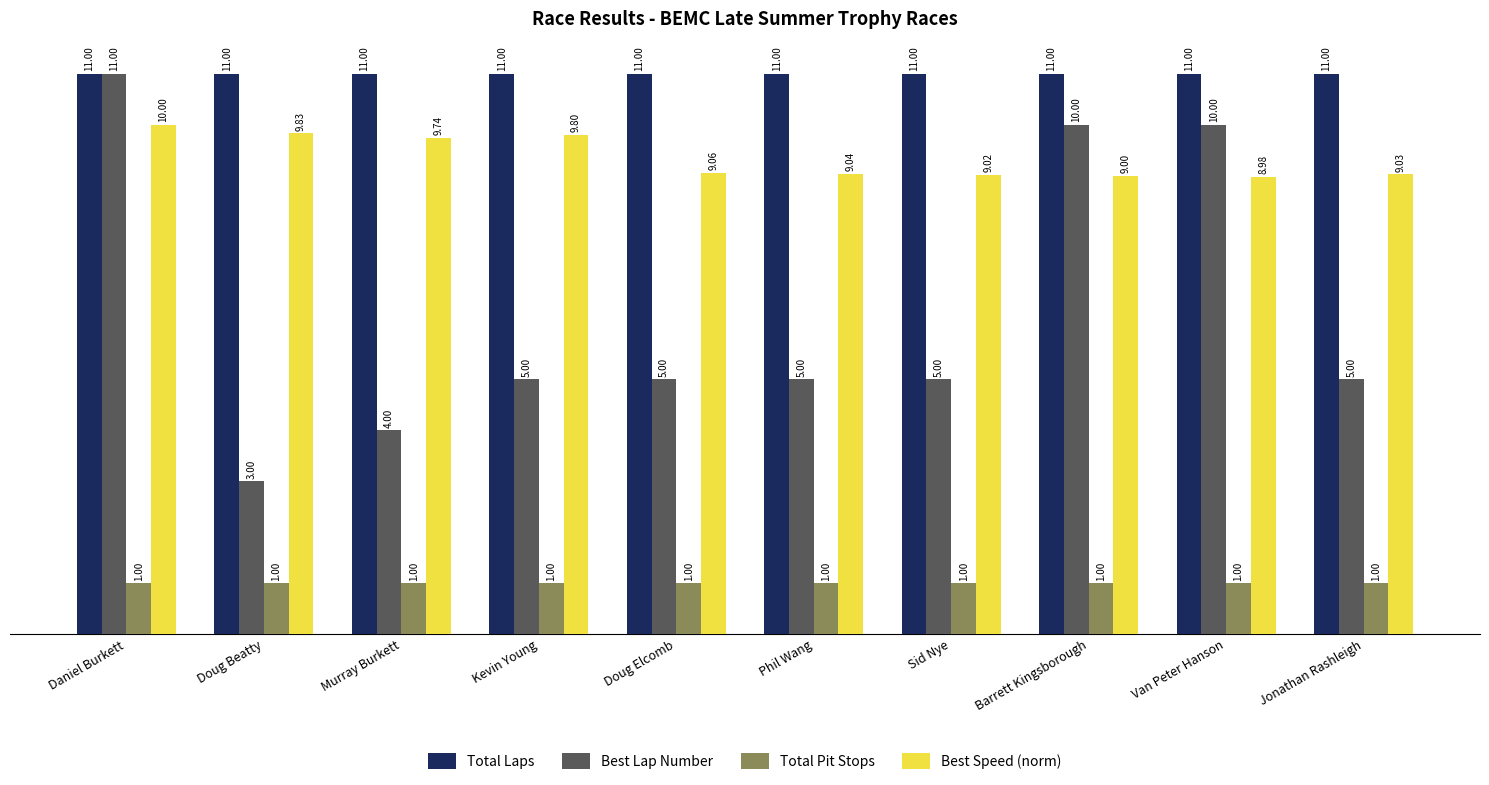

Which series has the largest total across all categories?

Total Laps